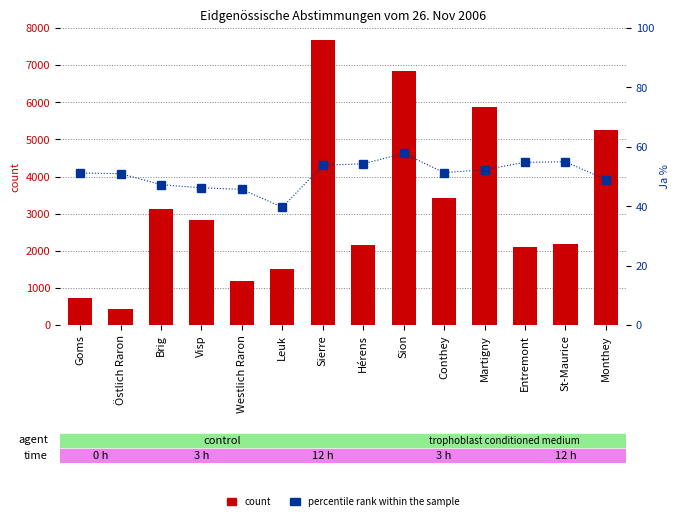

What is the approximate value of percentile rank within the sample at St-Maurice?

55.0